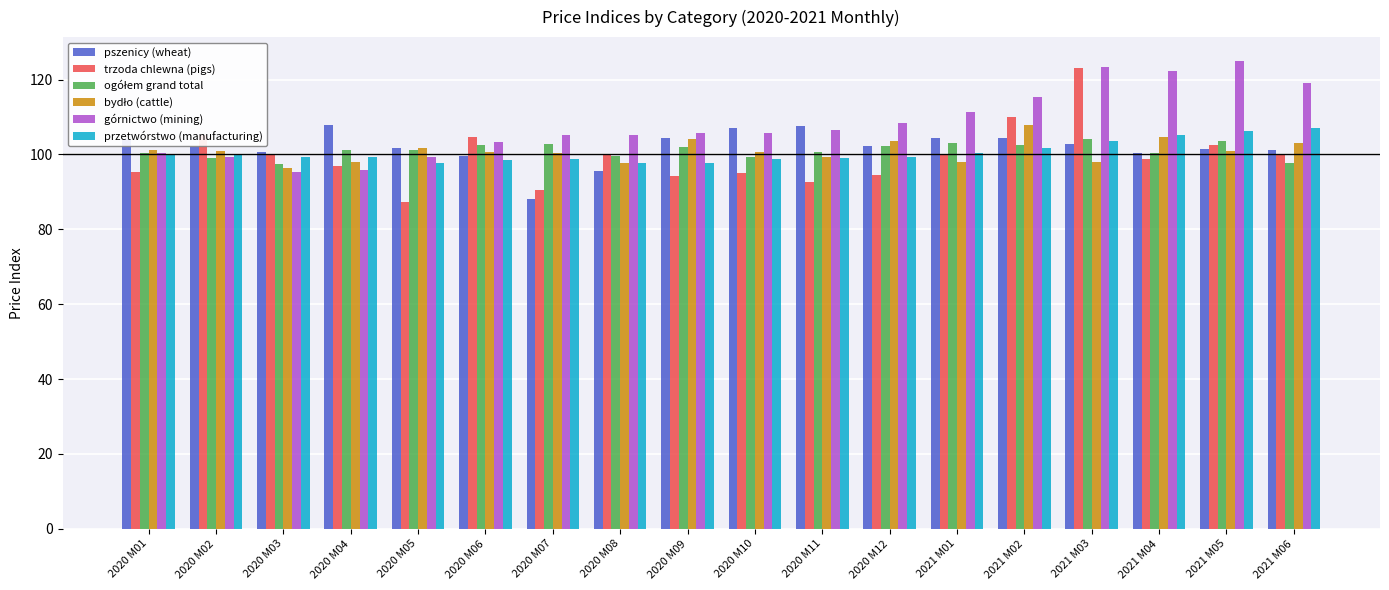

What is the label of the 9th bar from the right?

2020 M10